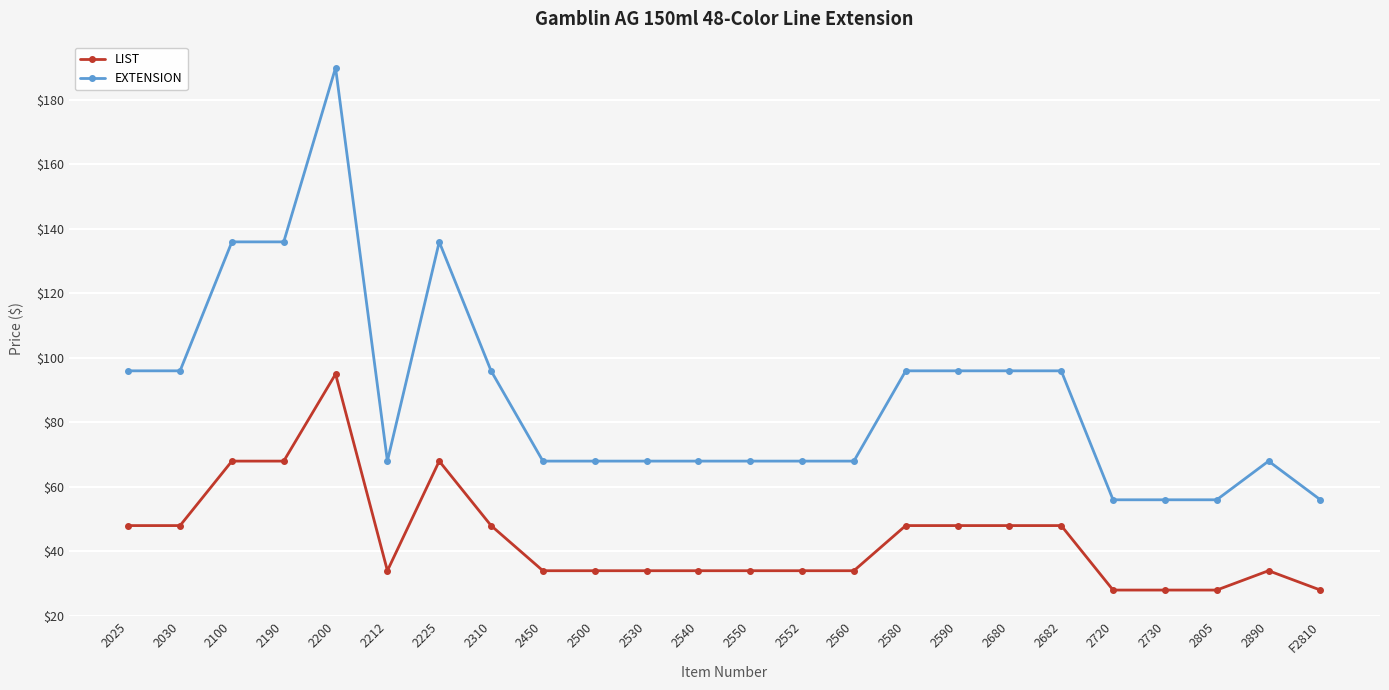

At how many categories does at least one series exceed 98?

4